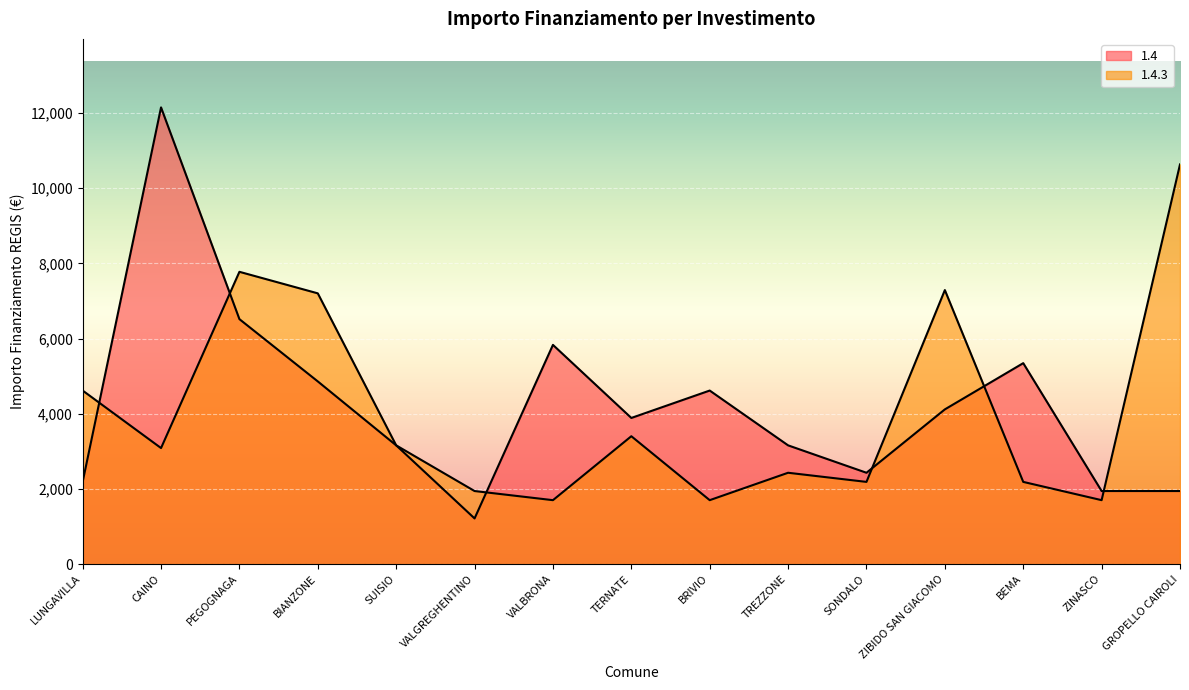

How many distinct data groups are displayed?

2